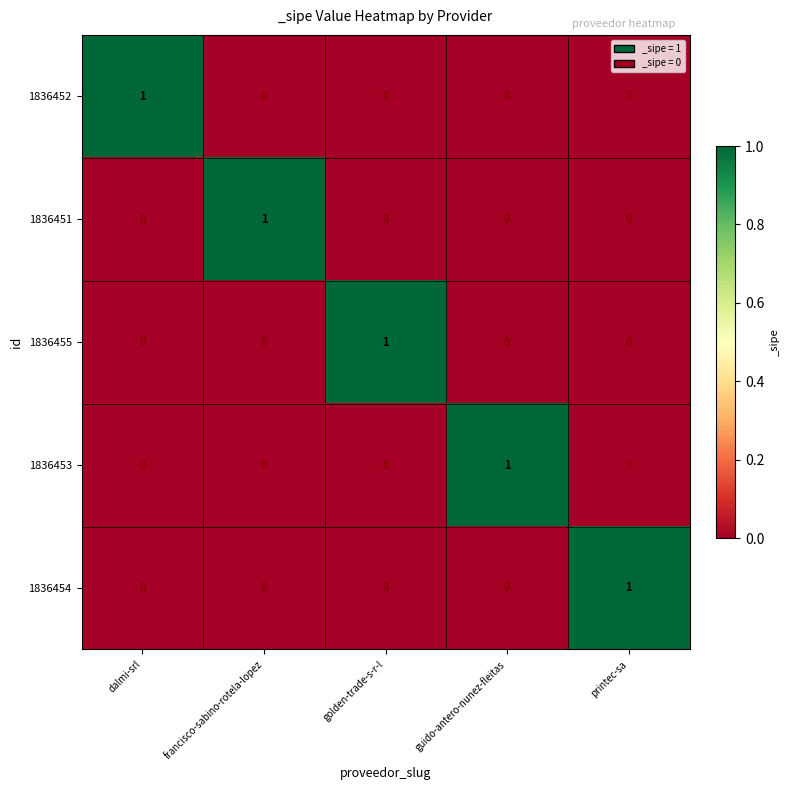

Reading right to left, list all the values displayed in this chart.

1836452: printec-sa=0	guido-antero-nunez-fleitas=0	golden-trade-s-r-l=0	francisco-sabino-rotela-lopez=0	dalmi-srl=1
1836451: printec-sa=0	guido-antero-nunez-fleitas=0	golden-trade-s-r-l=0	francisco-sabino-rotela-lopez=1	dalmi-srl=0
1836455: printec-sa=0	guido-antero-nunez-fleitas=0	golden-trade-s-r-l=1	francisco-sabino-rotela-lopez=0	dalmi-srl=0
1836453: printec-sa=0	guido-antero-nunez-fleitas=1	golden-trade-s-r-l=0	francisco-sabino-rotela-lopez=0	dalmi-srl=0
1836454: printec-sa=1	guido-antero-nunez-fleitas=0	golden-trade-s-r-l=0	francisco-sabino-rotela-lopez=0	dalmi-srl=0